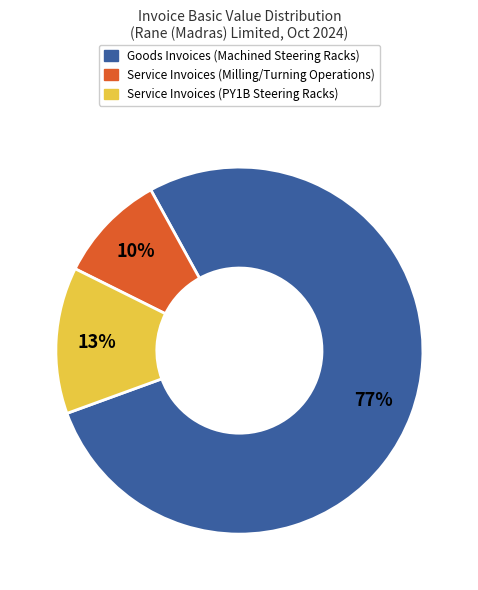

Count the number of slices in the pie.

3